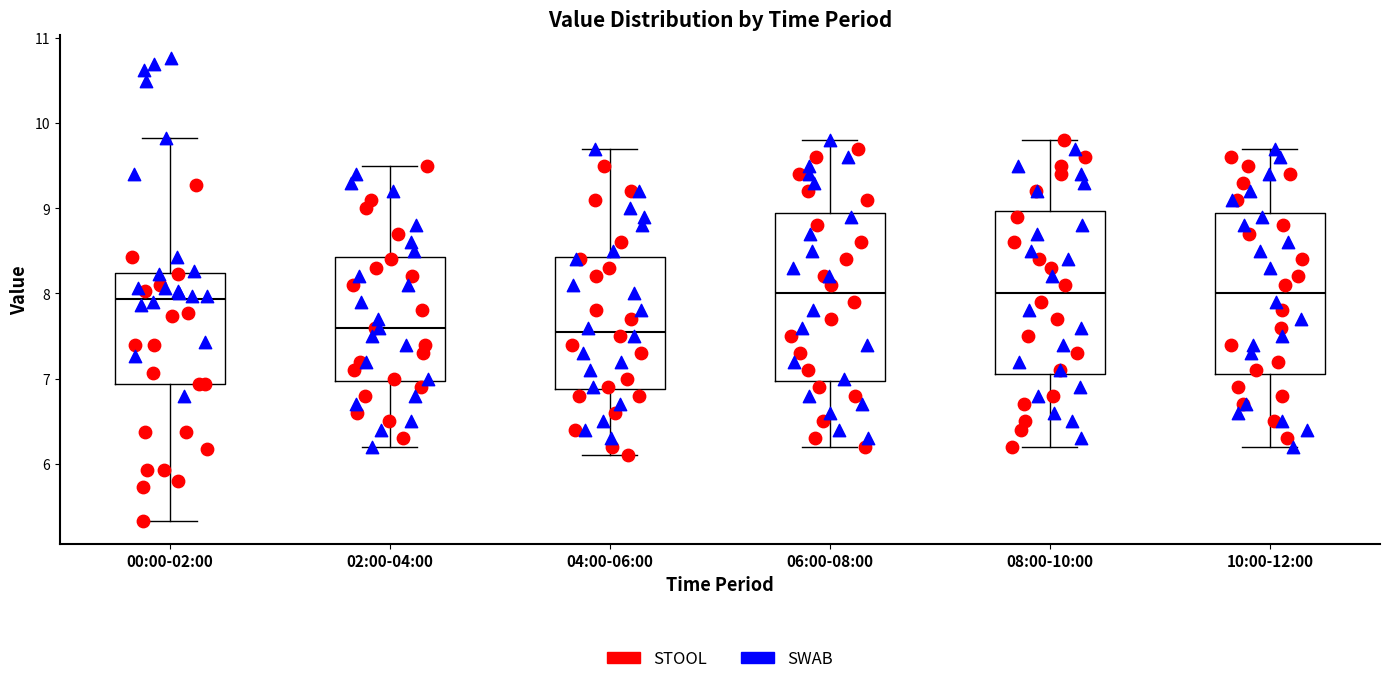

Reading left to right, transcribe this box plot: for each box, give where its median line is, the range the box spans, and where its two whiskers end, as read against the y-axis. The values are not printed on the chart, so give them approximately, as read against the axis.

00:00-02:00: median 7.9, box 6.9 to 8.2, whiskers 5.3 to 9.8
02:00-04:00: median 7.6, box 7.0 to 8.4, whiskers 6.2 to 9.5
04:00-06:00: median 7.6, box 6.9 to 8.4, whiskers 6.1 to 9.7
06:00-08:00: median 8.0, box 7.0 to 9.0, whiskers 6.2 to 9.8
08:00-10:00: median 8.0, box 7.1 to 9.0, whiskers 6.2 to 9.8
10:00-12:00: median 8.0, box 7.1 to 9.0, whiskers 6.2 to 9.7